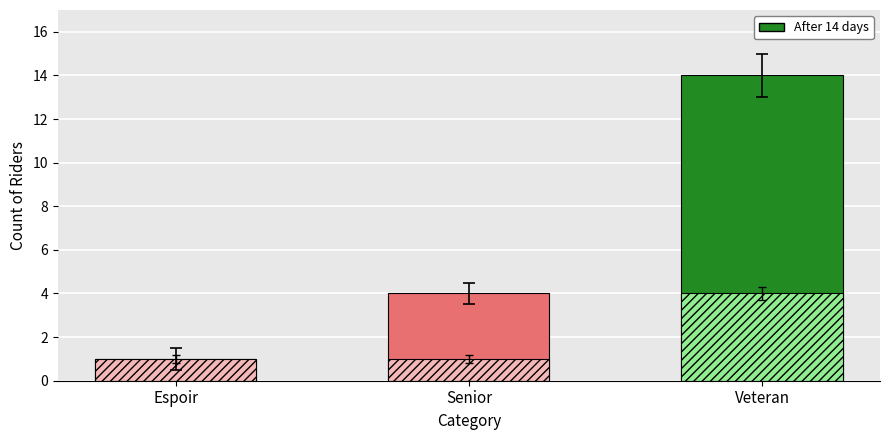

What is the greatest value displayed?

14